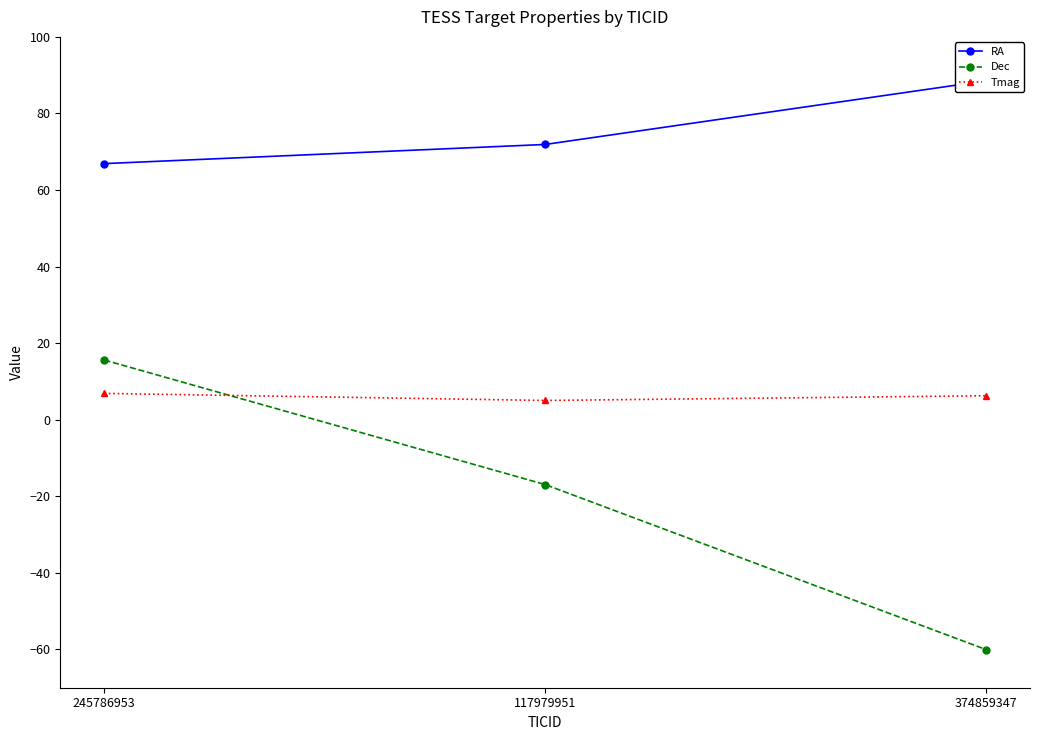

At which category is the sum across all series the highest?

245786953